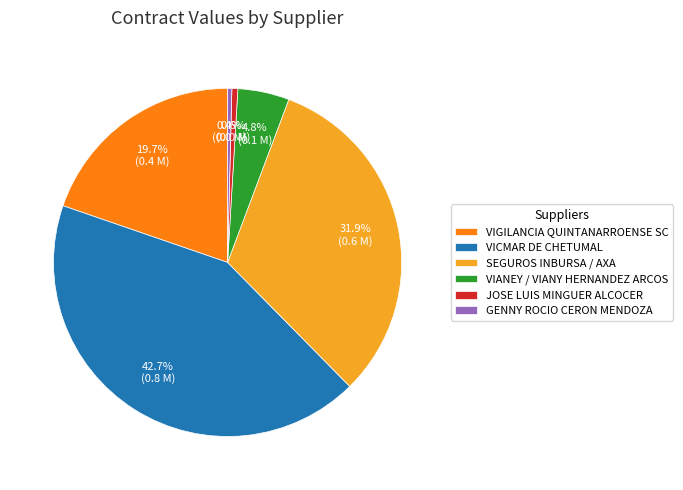

How many slices are in this pie chart?

6